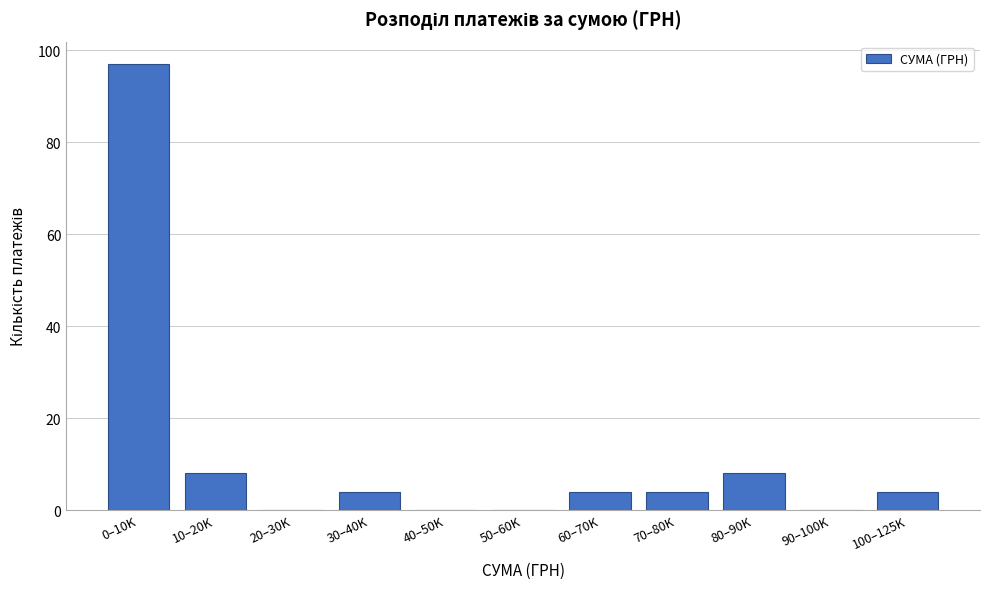

Reading right to left, extract all data points from this chart.

100–125K=4	90–100K=0	80–90K=8	70–80K=4	60–70K=4	50–60K=0	40–50K=0	30–40K=4	20–30K=0	10–20K=8	0–10K=97